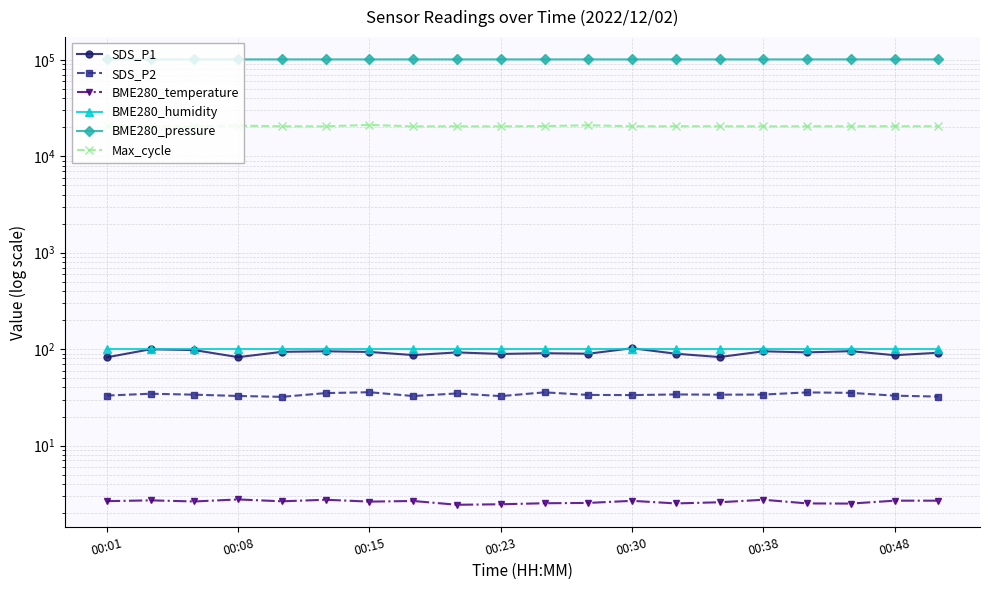

What is the difference between the highest and lowest values at 00:30?

101253.3